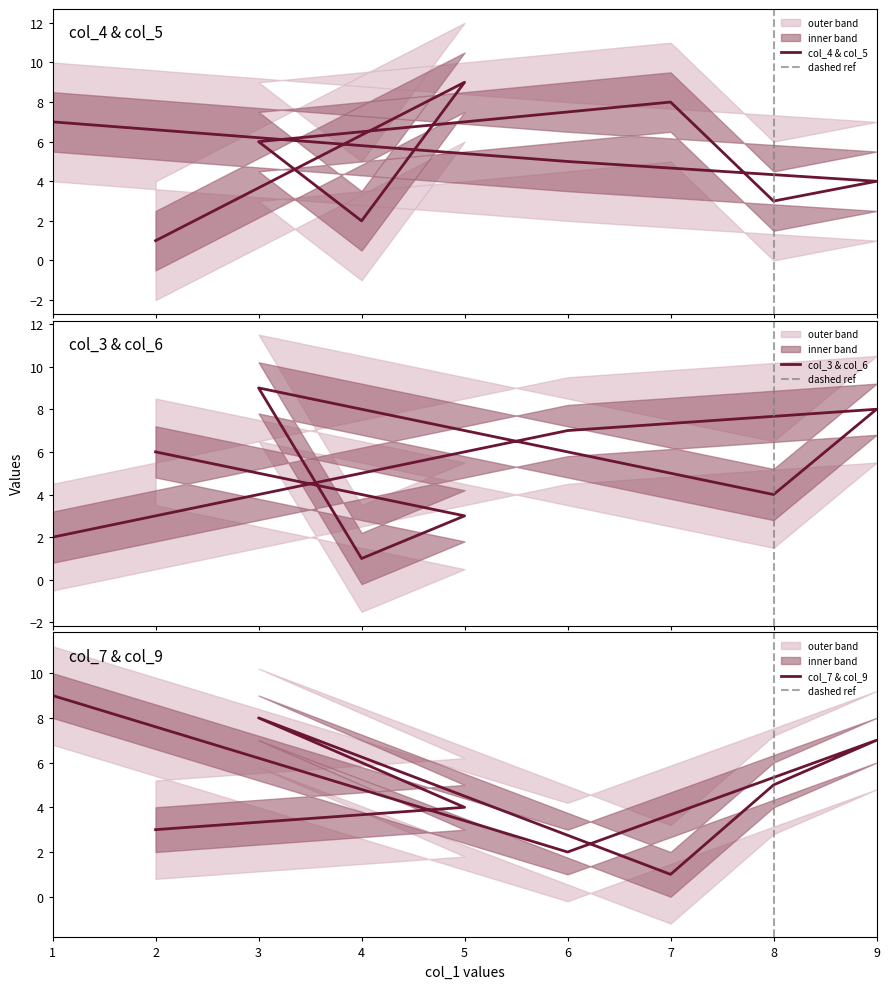

What is the difference between the highest and lowest values at 2?

5